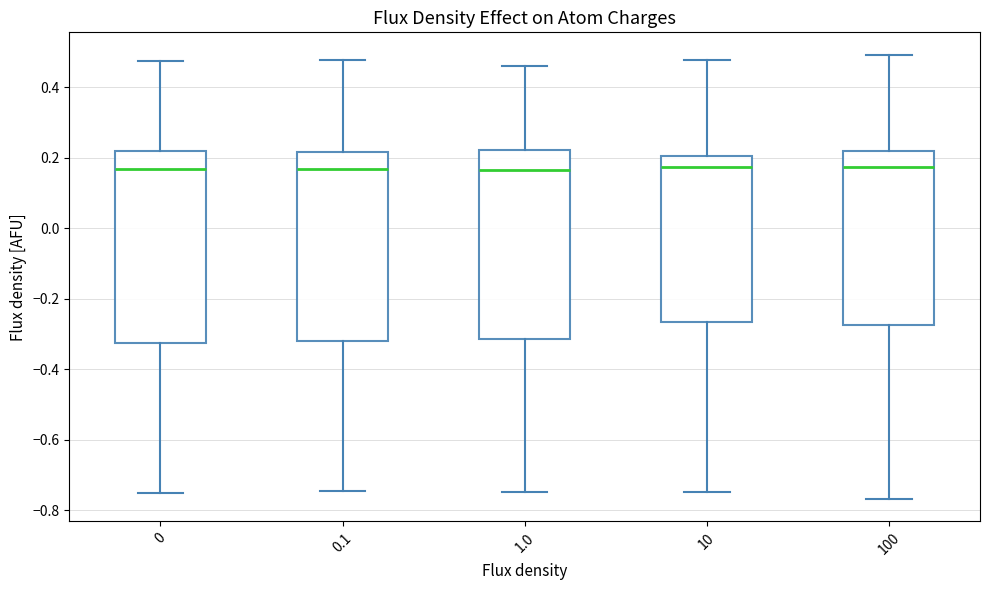

Reading left to right, read every box against the y-axis: the position of its median line, the range the box covers, and the ends of its whiskers. The values are not printed on the chart, so give them approximately, as read against the axis.

0: median 0.16, box -0.32 to 0.22, whiskers -0.76 to 0.48
0.1: median 0.16, box -0.32 to 0.22, whiskers -0.74 to 0.48
1.0: median 0.16, box -0.32 to 0.22, whiskers -0.74 to 0.46
10: median 0.18, box -0.26 to 0.20, whiskers -0.74 to 0.48
100: median 0.18, box -0.28 to 0.22, whiskers -0.76 to 0.50